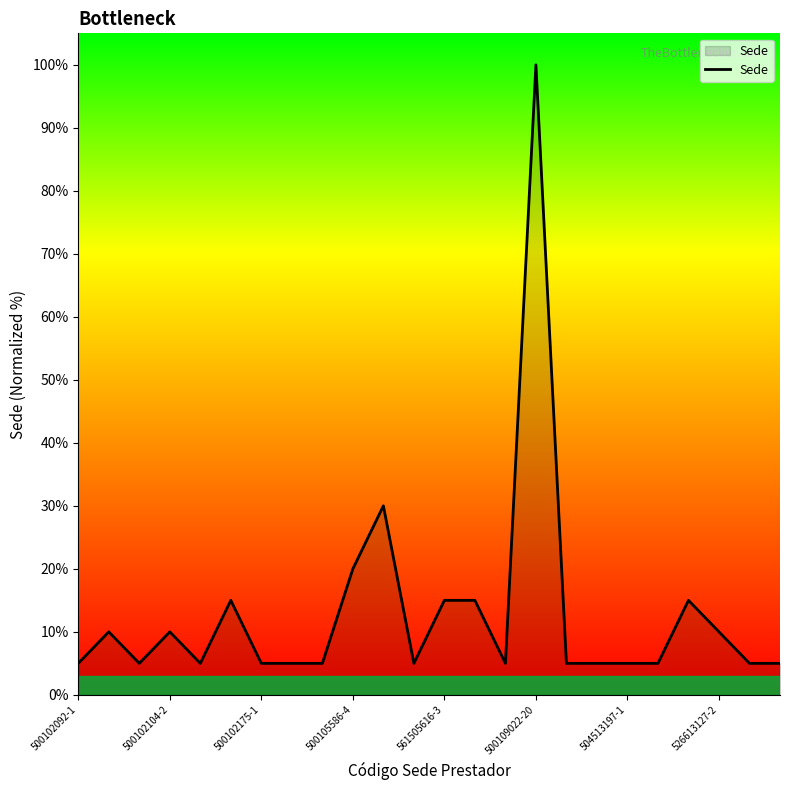

What is the greatest value displayed?

100